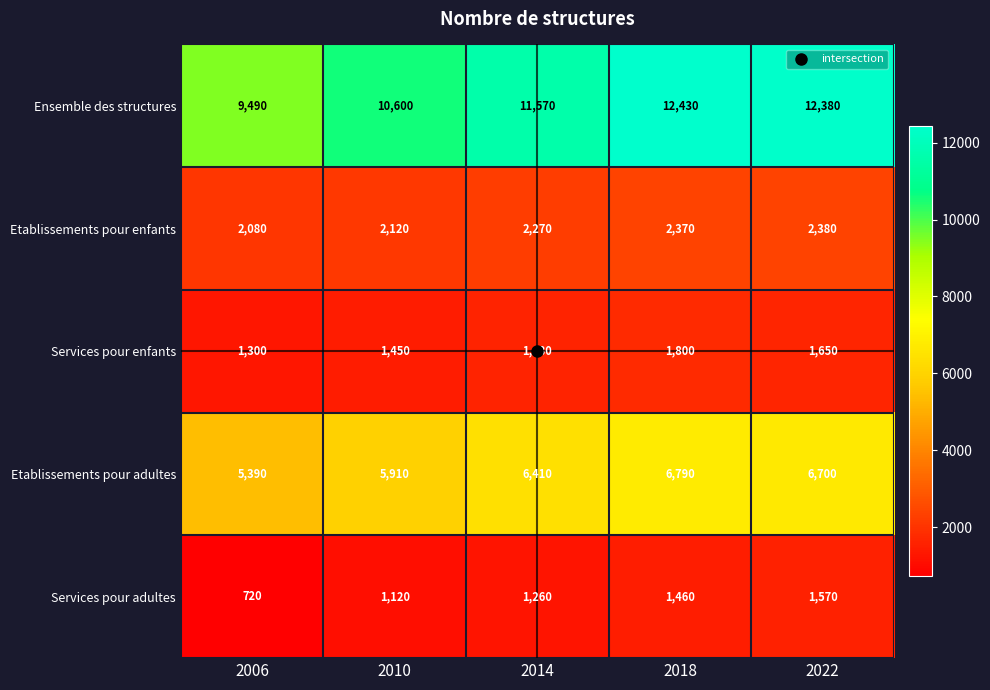

At which label does Etablissements pour enfants reach its peak?

2022